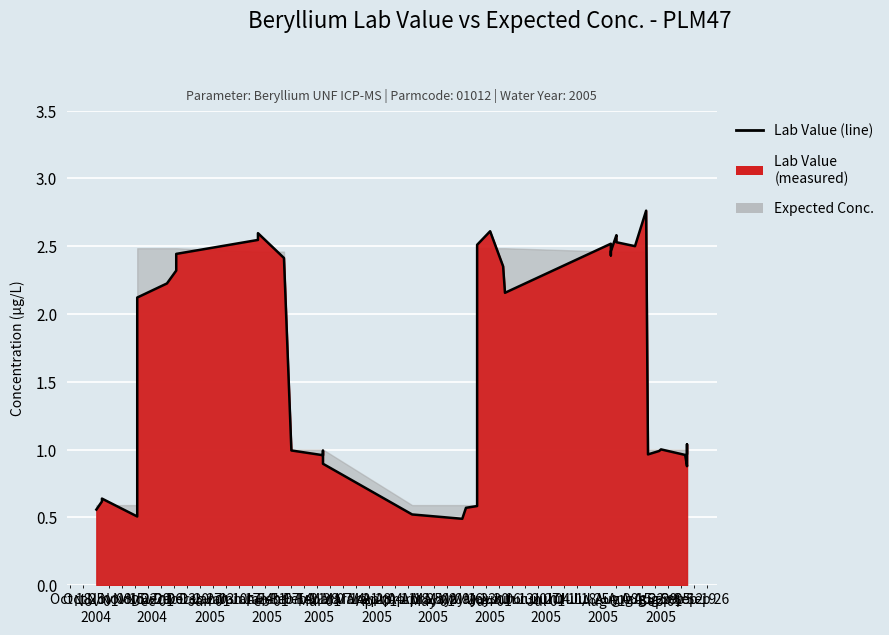

How many values exceed 1?

21